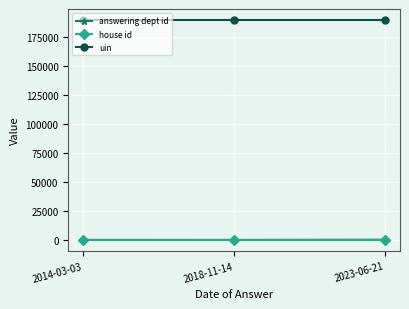

The value of uin at 2014-03-03 is 322037. True or false?

False